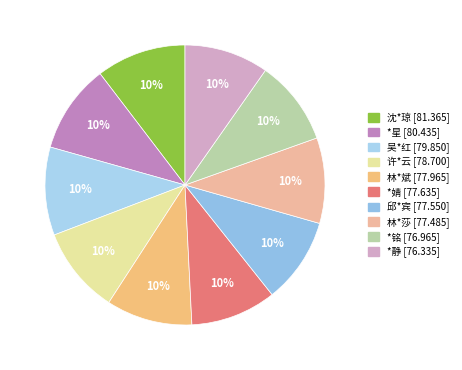

Which slice is the largest?

沈*琼